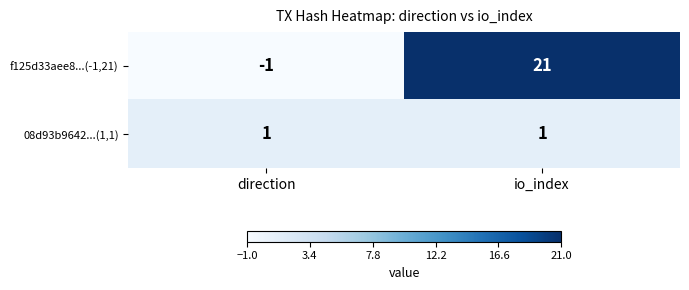

What is the approximate value of f125d33aee8...(-1,21) at io_index, to the nearest 10?

20